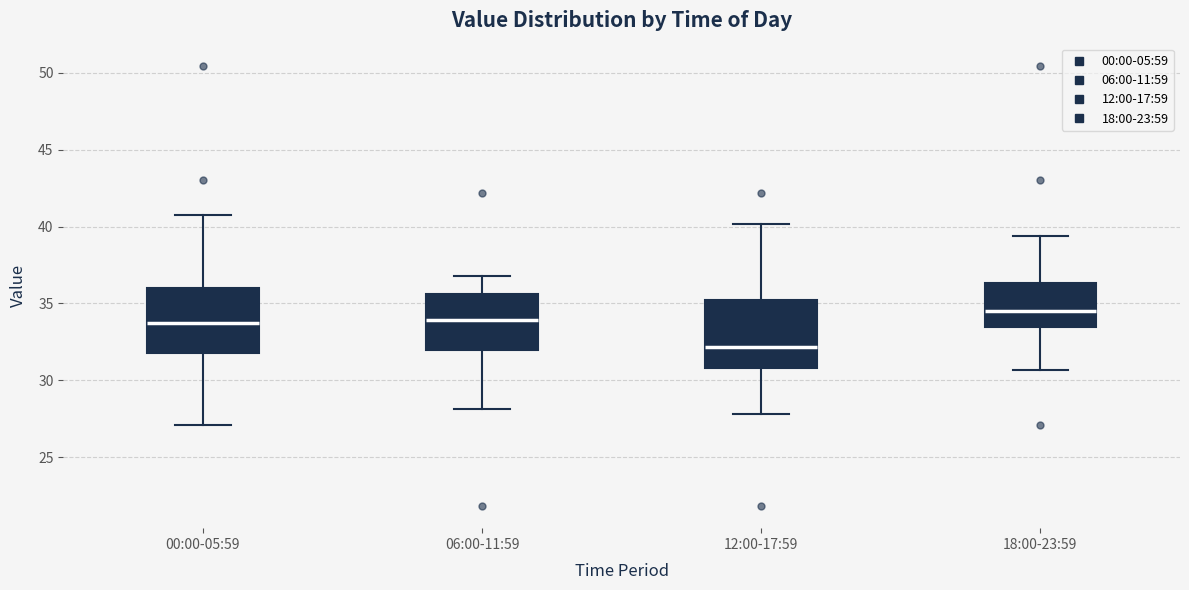

Reading left to right, read every box against the y-axis: the position of its median line, the range the box covers, and the ends of its whiskers. The values are not printed on the chart, so give them approximately, as read against the axis.

00:00-05:59: median 33.5, box 32.0 to 36.0, whiskers 27.0 to 40.5
06:00-11:59: median 34.0, box 32.0 to 35.5, whiskers 28.0 to 37.0
12:00-17:59: median 32.0, box 31.0 to 35.0, whiskers 28.0 to 40.0
18:00-23:59: median 34.5, box 33.5 to 36.5, whiskers 30.5 to 39.5